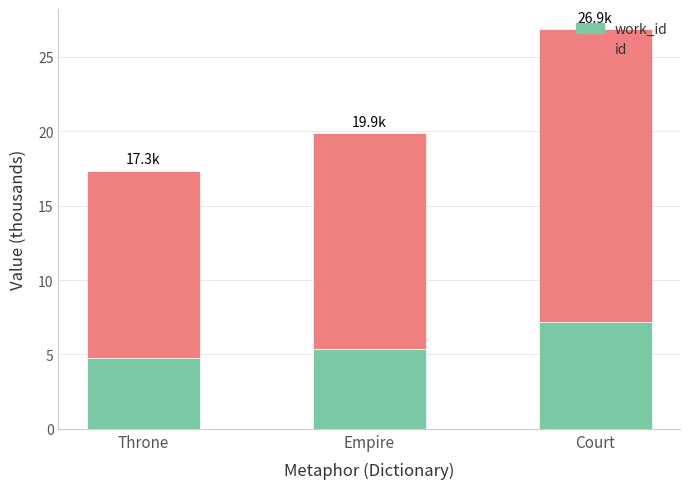

How many series are shown in this chart?

2